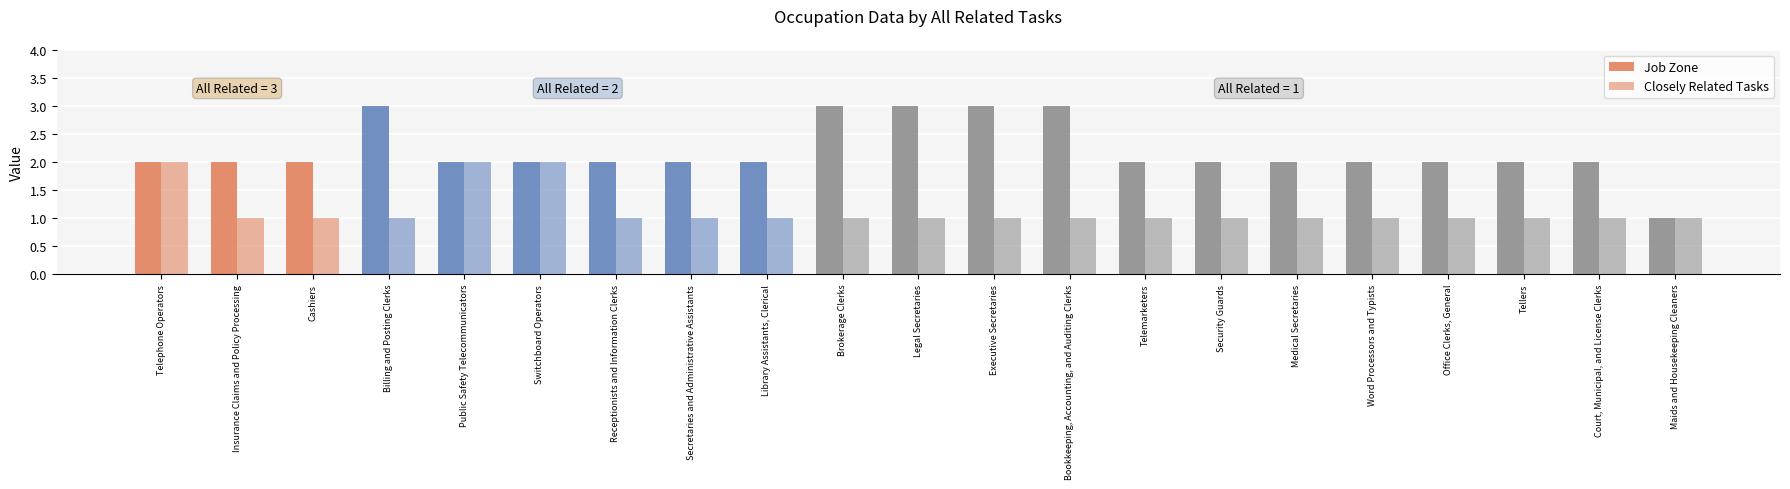

Is the value of Closely Related Tasks at Medical Secretaries greater than the value of Job Zone at Switchboard Operators?

No